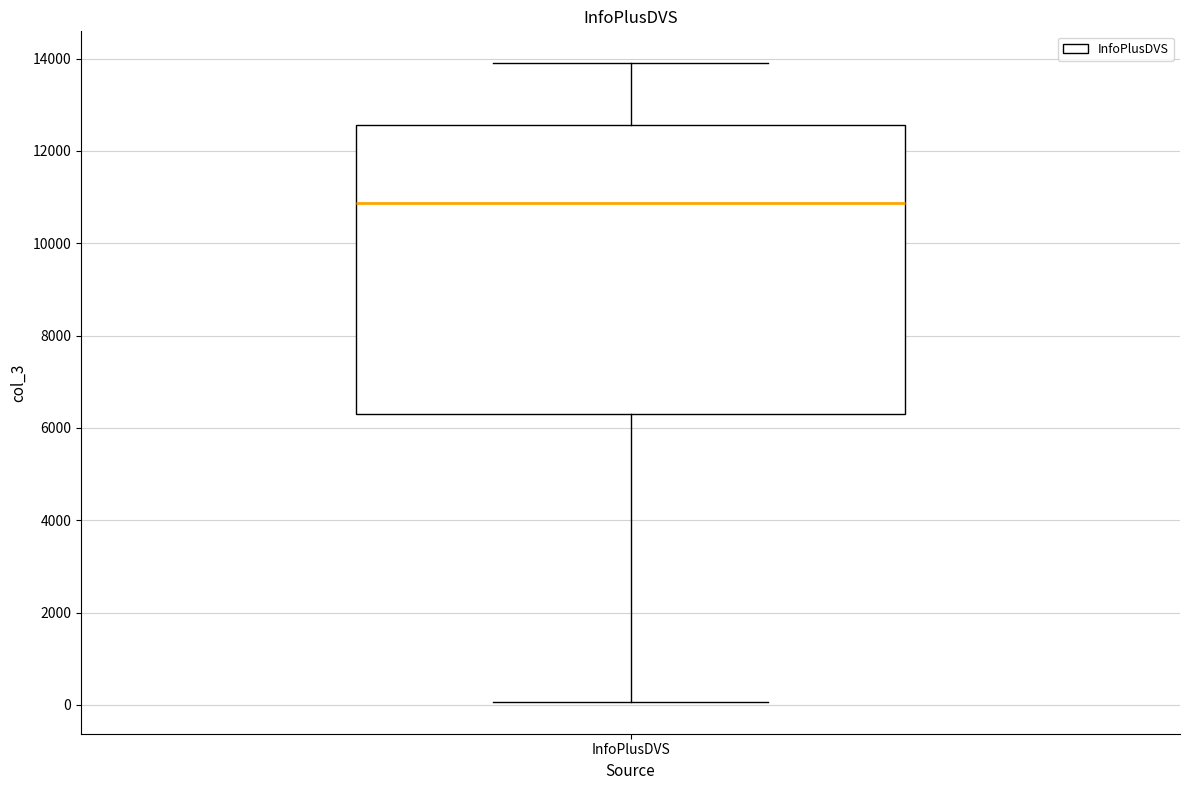

Transcribe this box plot: give where the median line is, the range the box spans, and where the two whiskers end, as read against the y-axis. The values are not printed on the chart, so give them approximately, as read against the axis.

median 10800, box 6200 to 12600, whiskers 0 to 13800